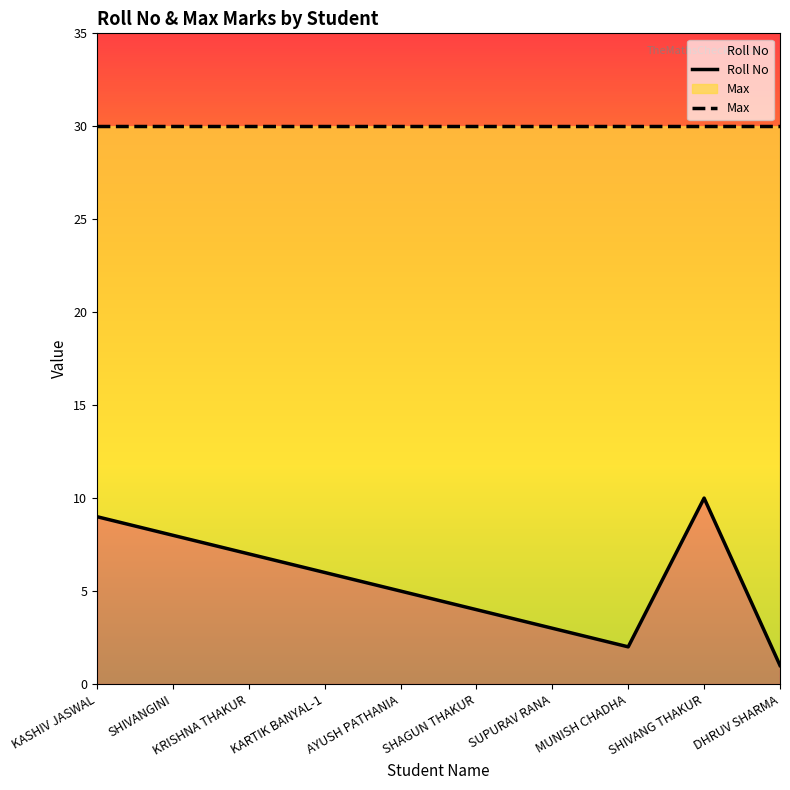

What is the value of the Roll No point at the 4th from the left?

6